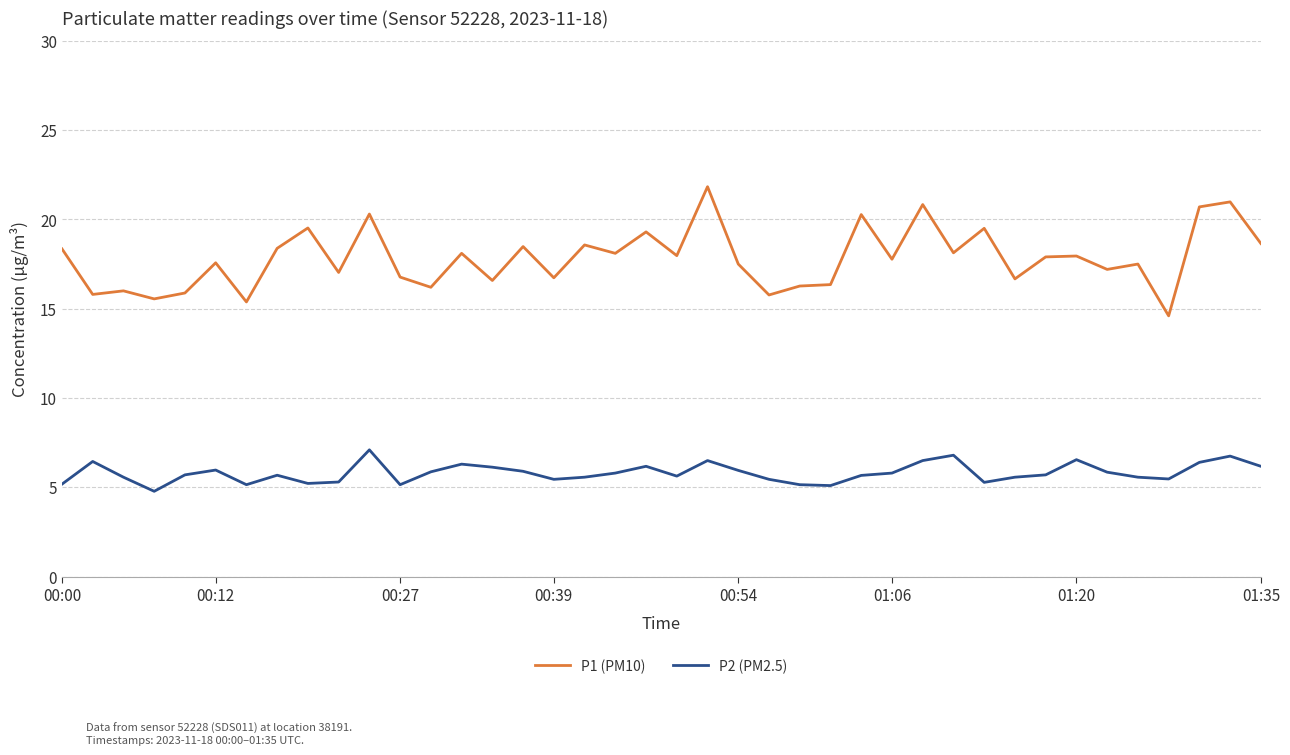

What is the greatest value displayed?

21.8